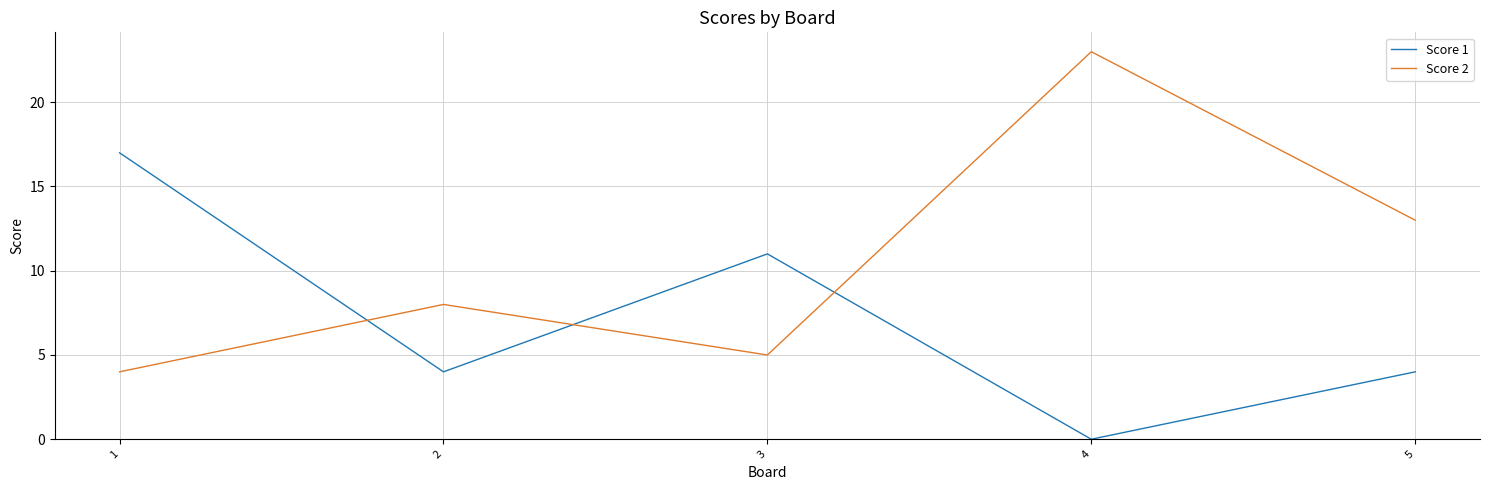

Which series has the largest total across all categories?

Score 2